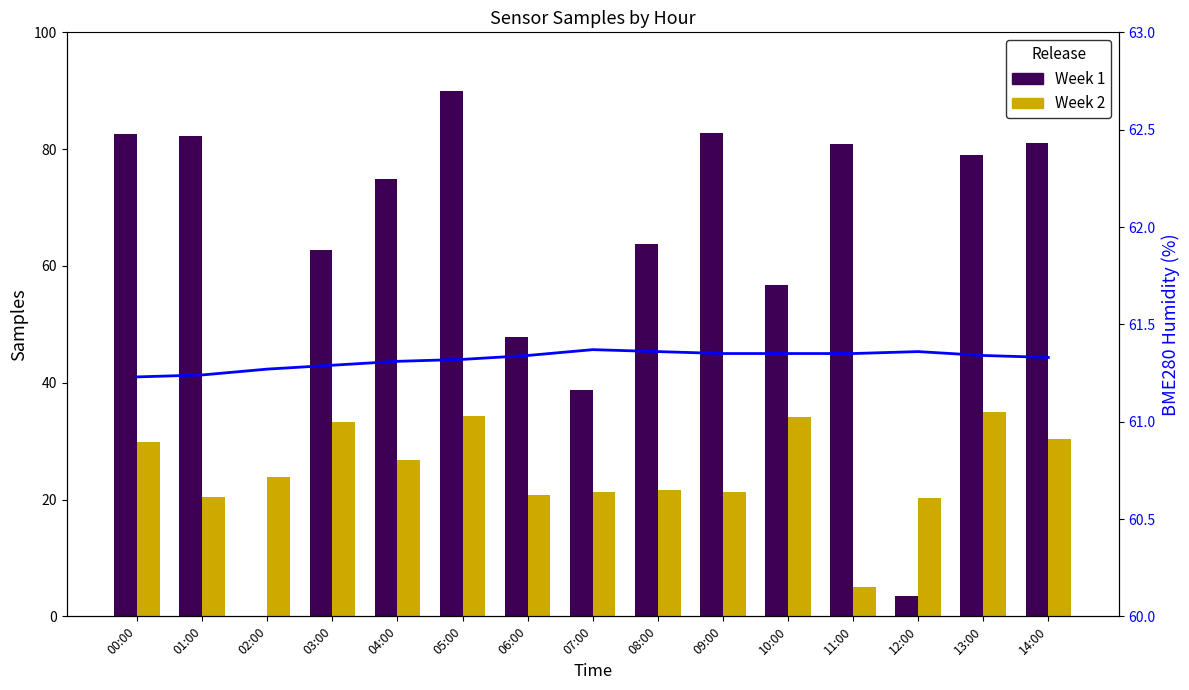

What is the difference between the BME280 Humidity values at 10:00 and 02:00?

0.1